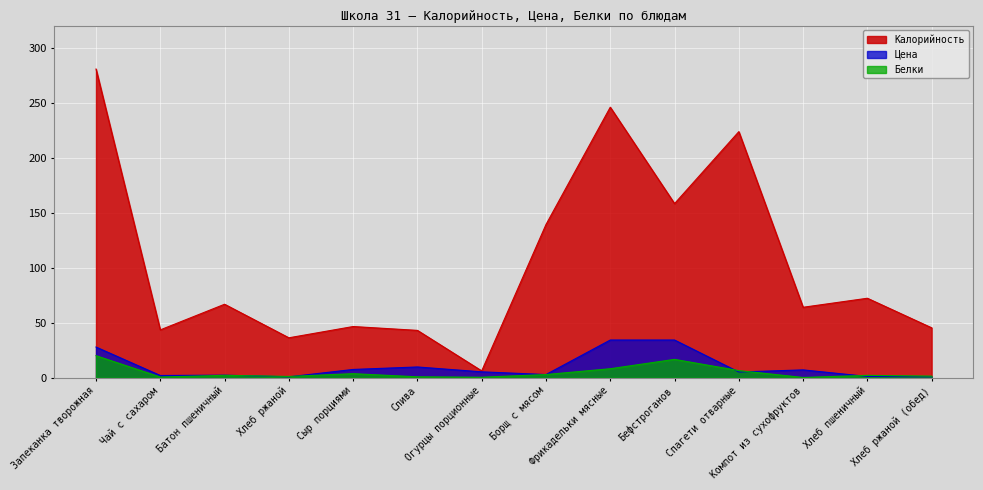

Does the chart display data point markers on the line(s)?

No